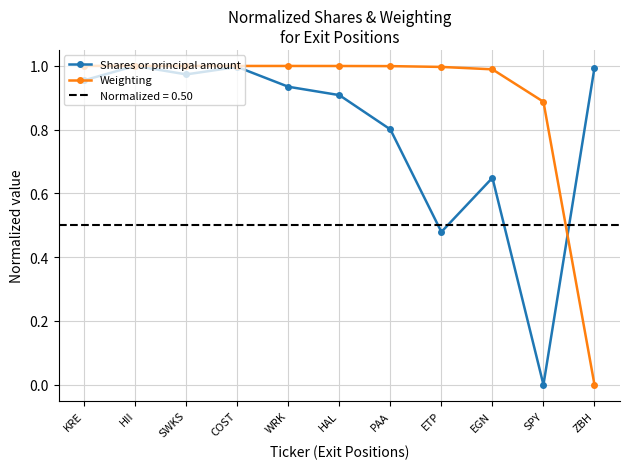

At how many categories does at least one series exceed 0?

11